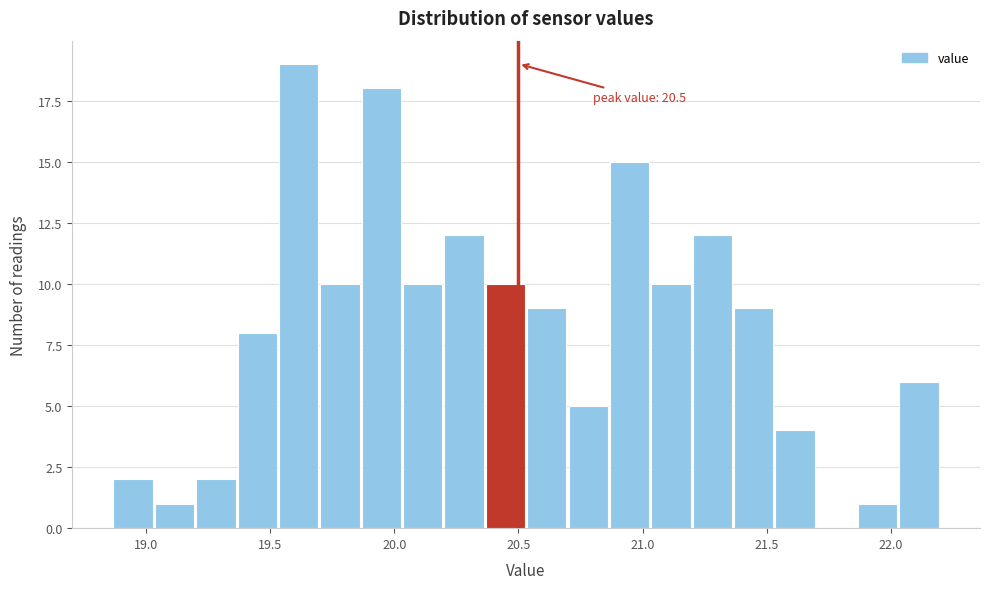

Around what value on the x-axis is the tallest bar? Give the approximate position of its centre, as read against the axis.

19.60